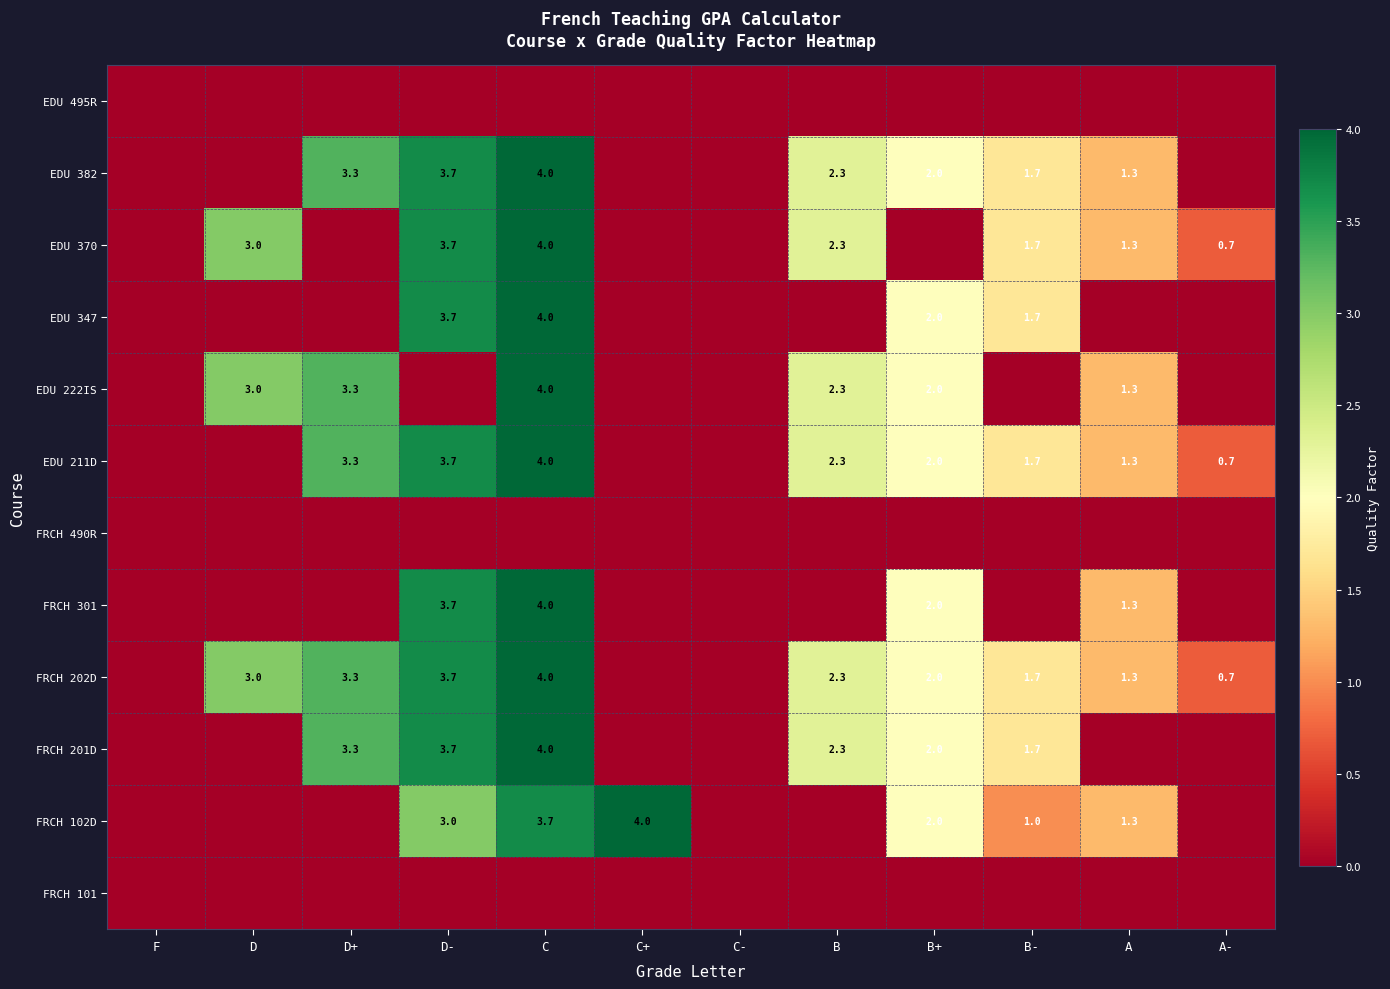

What is the total value across all series at C+?

4.0